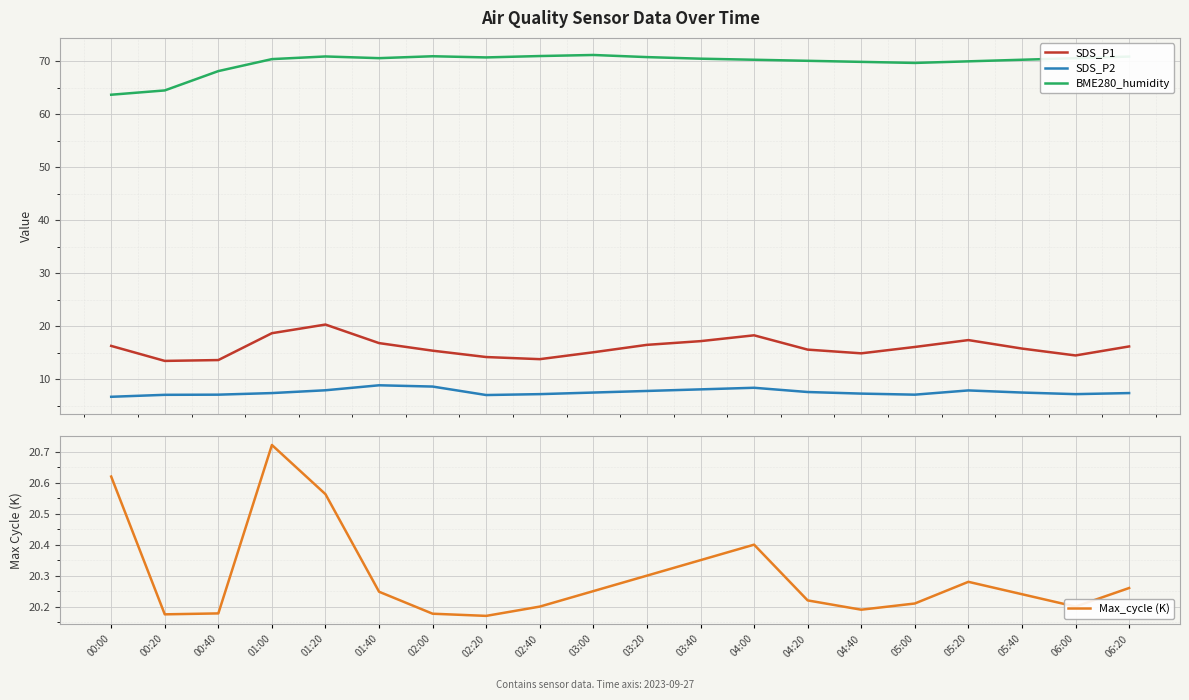

True or false: Max_cycle (K) and SDS_P2 intersect in this chart.

False